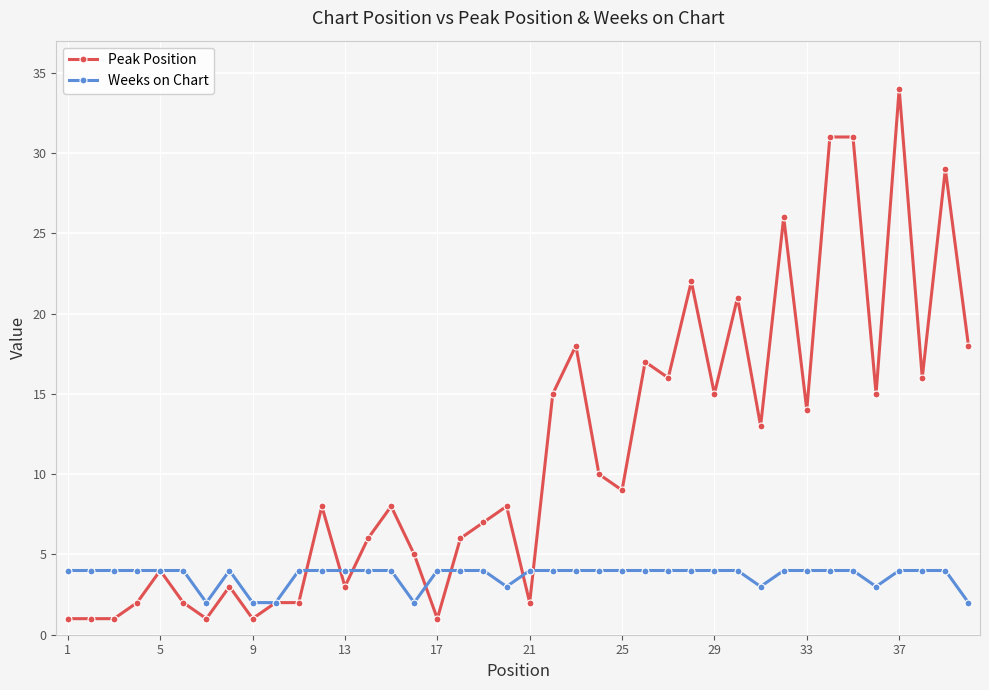

Which series has the largest total across all categories?

Peak Position